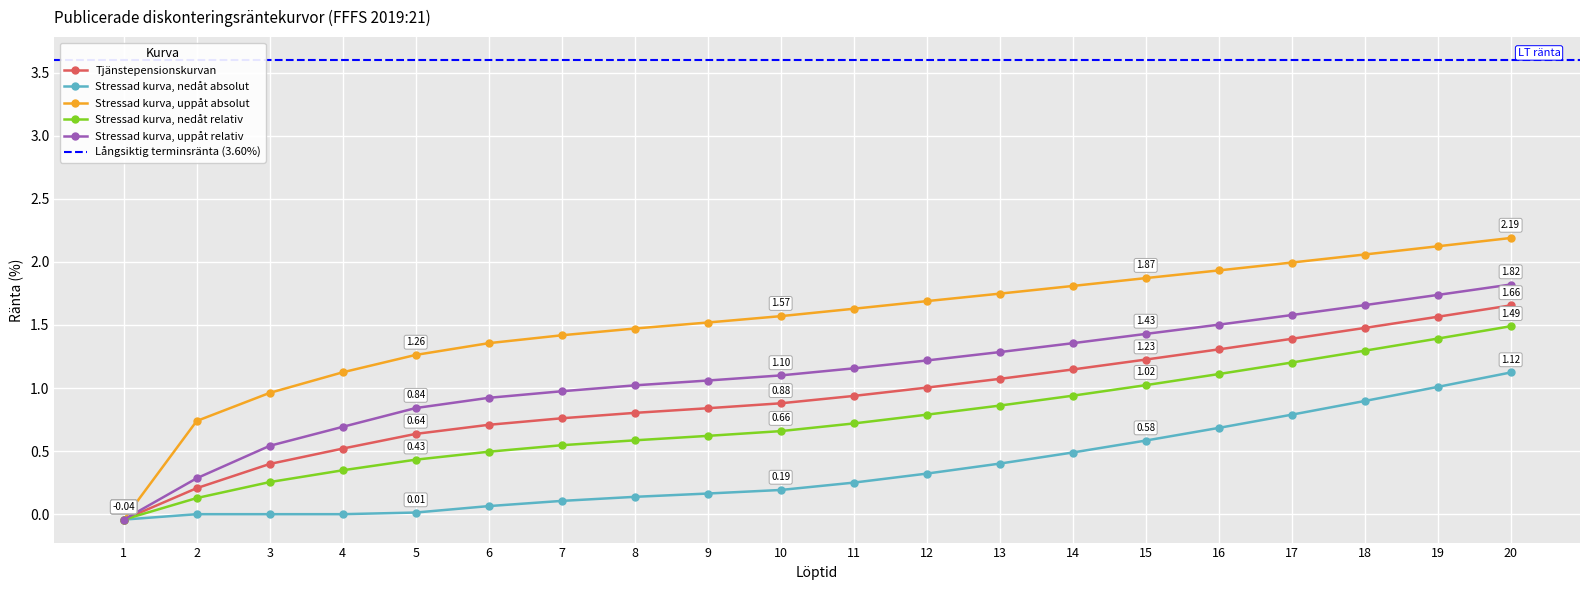

How many values in Stressad kurva, nedåt relativ are below zero?

1